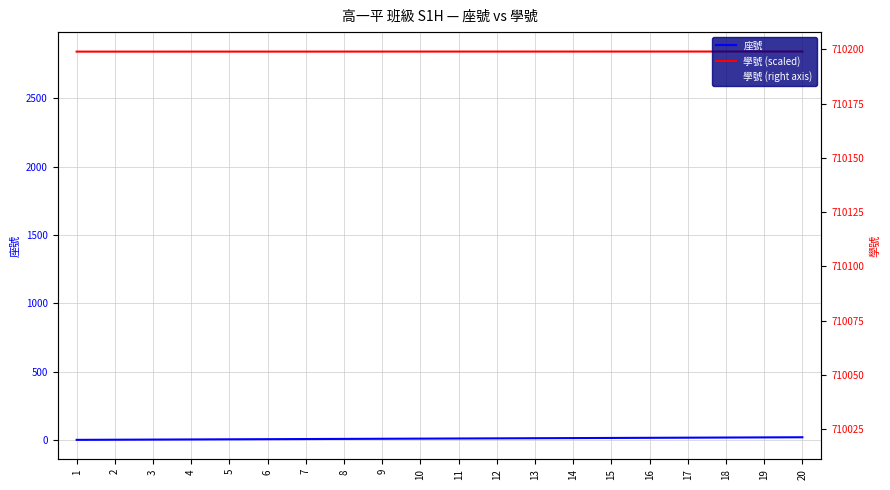

Between 10 and 18, which series saw the biggest shift?

學號 (right axis)